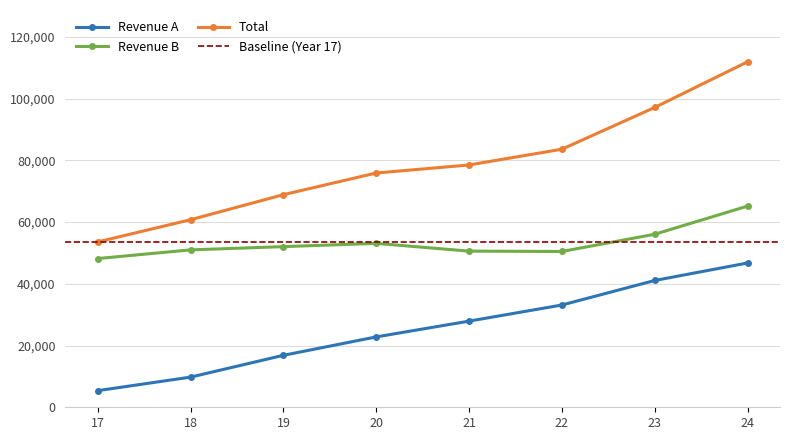

True or false: Total has more than 0 interior local peaks.

False